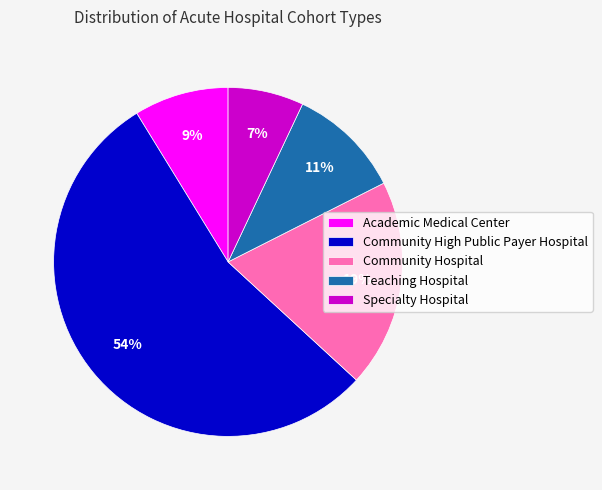

To the nearest percent, what percentage of the pie is Teaching Hospital?

11%